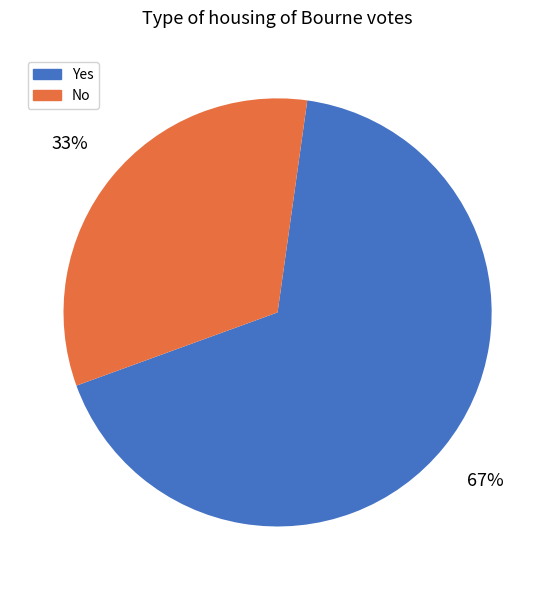

Rank the categories by value from lowest to highest.

No, Yes